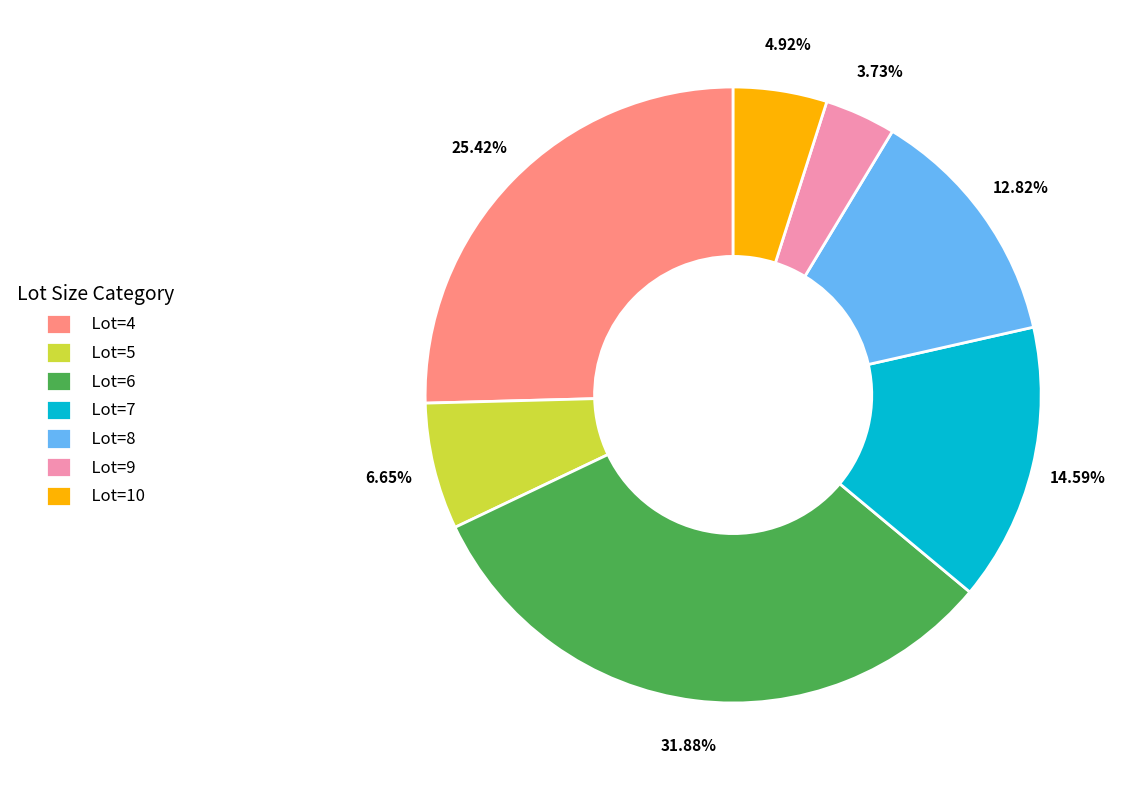

Which category has the biggest portion of the pie?

Lot=6